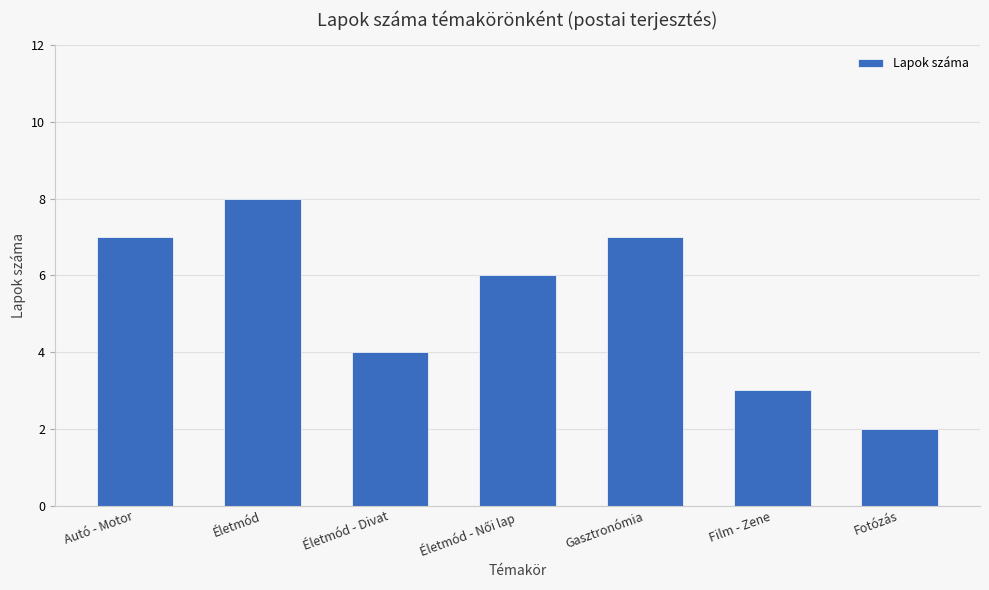

Reading left to right, extract all data points from this chart.

7	8	4	6	7	3	2